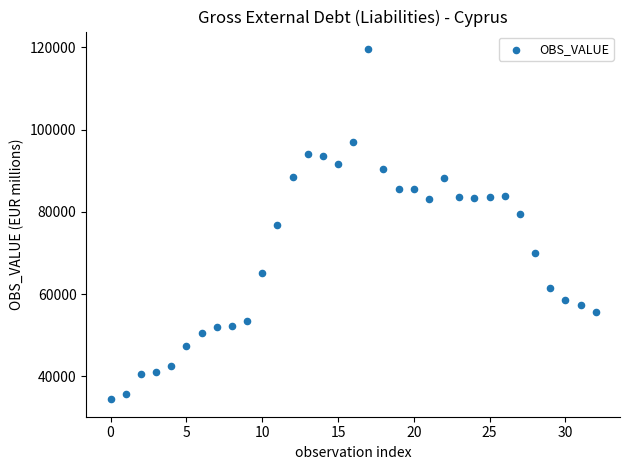

What is the range of Y values (max minus min)?

85162.1